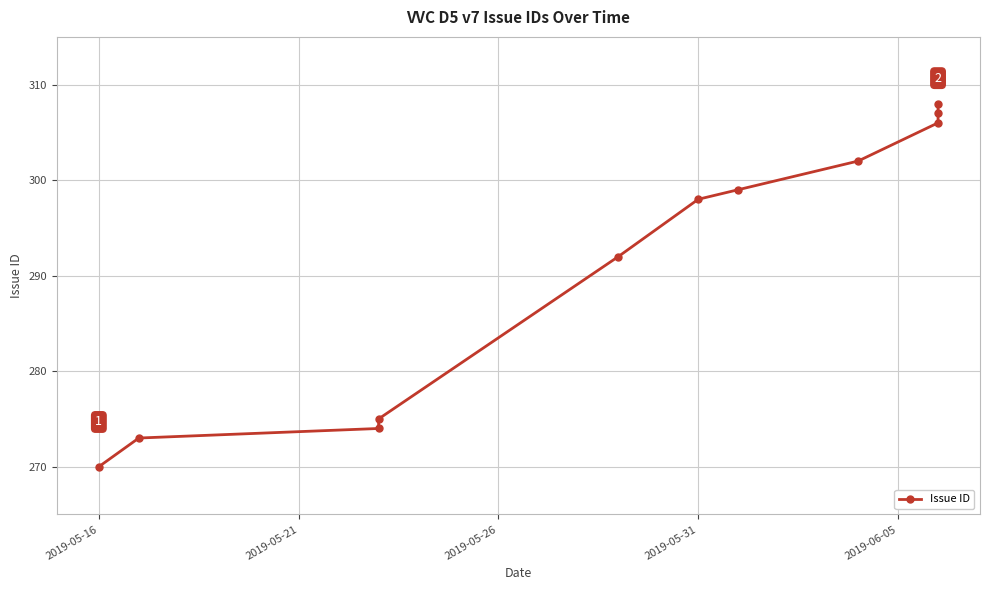

What is the average value?

291